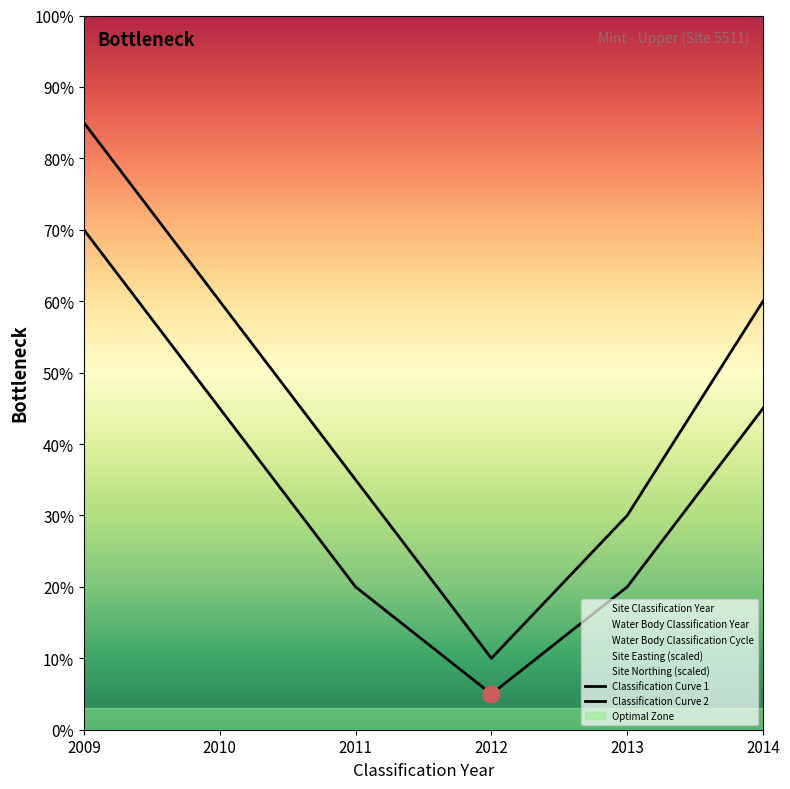

Does the chart display data point markers on the line(s)?

No